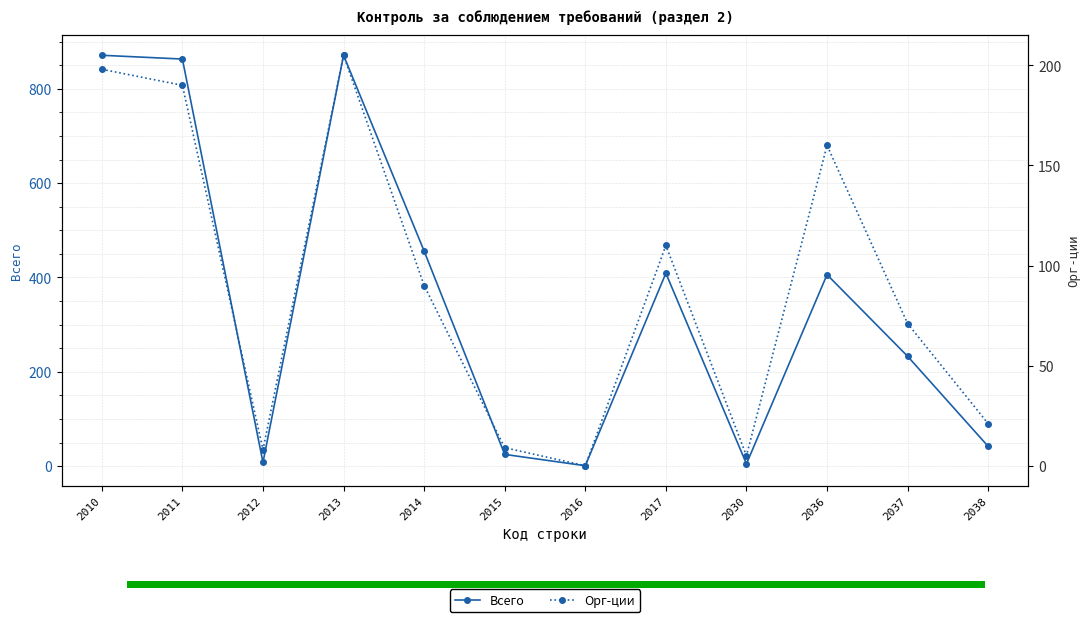

At which label is Всего closest to 436?

2014